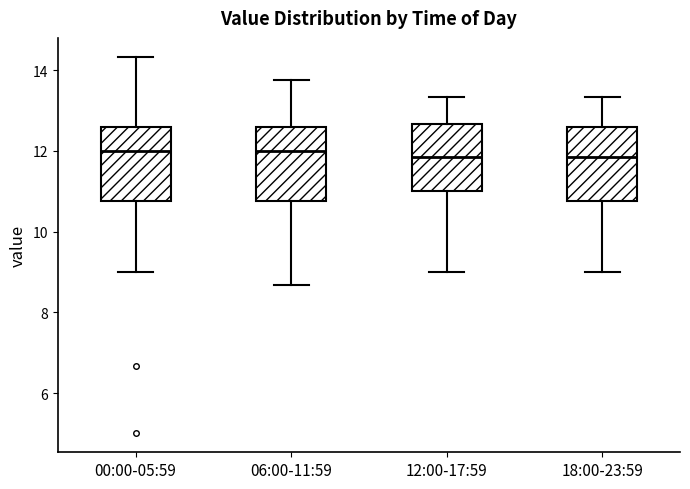

Reading left to right, read every box against the y-axis: the position of its median line, the range the box covers, and the ends of its whiskers. The values are not printed on the chart, so give them approximately, as read against the axis.

00:00-05:59: median 12.0, box 10.8 to 12.6, whiskers 9.0 to 14.4
06:00-11:59: median 12.0, box 10.8 to 12.6, whiskers 8.6 to 13.8
12:00-17:59: median 11.8, box 11.0 to 12.6, whiskers 9.0 to 13.4
18:00-23:59: median 11.8, box 10.8 to 12.6, whiskers 9.0 to 13.4